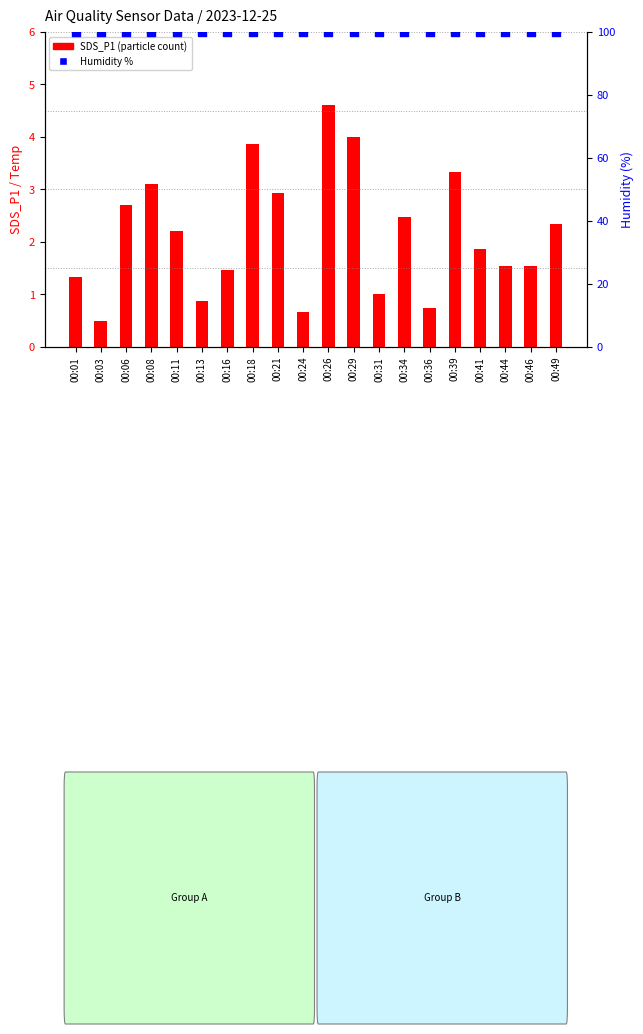

At which category is the sum across all series the highest?

00:26